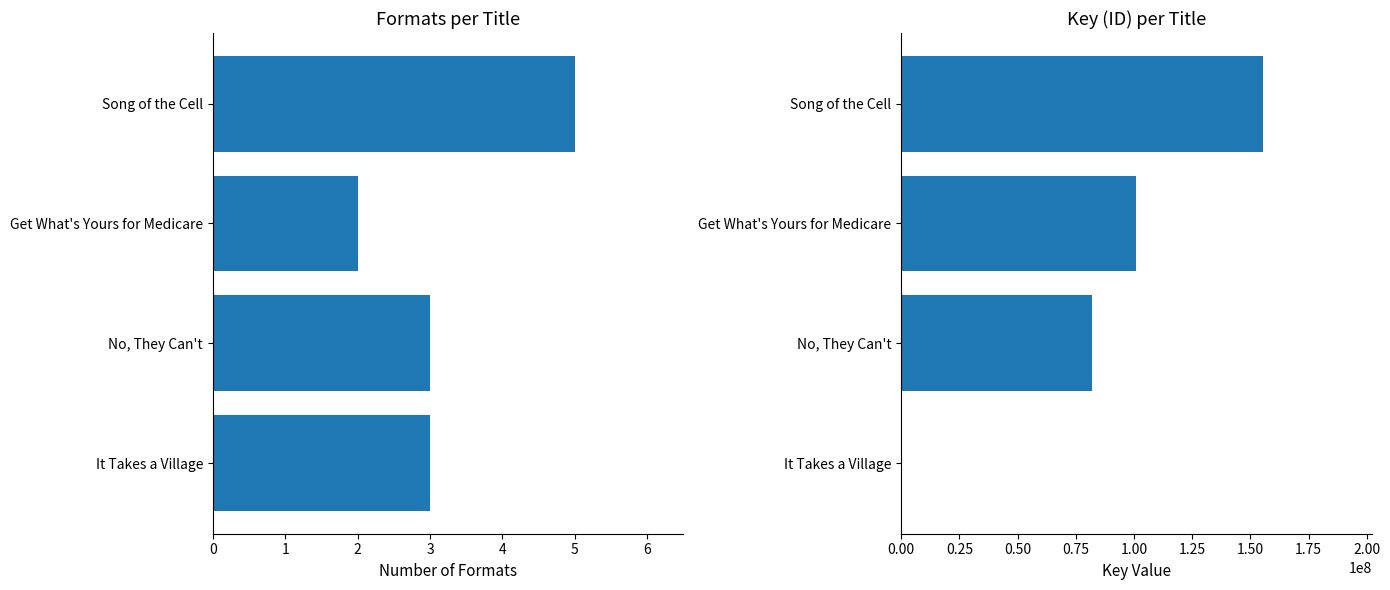

The Number of Formats series shows 2 at Song of the Cell. True or false?

False